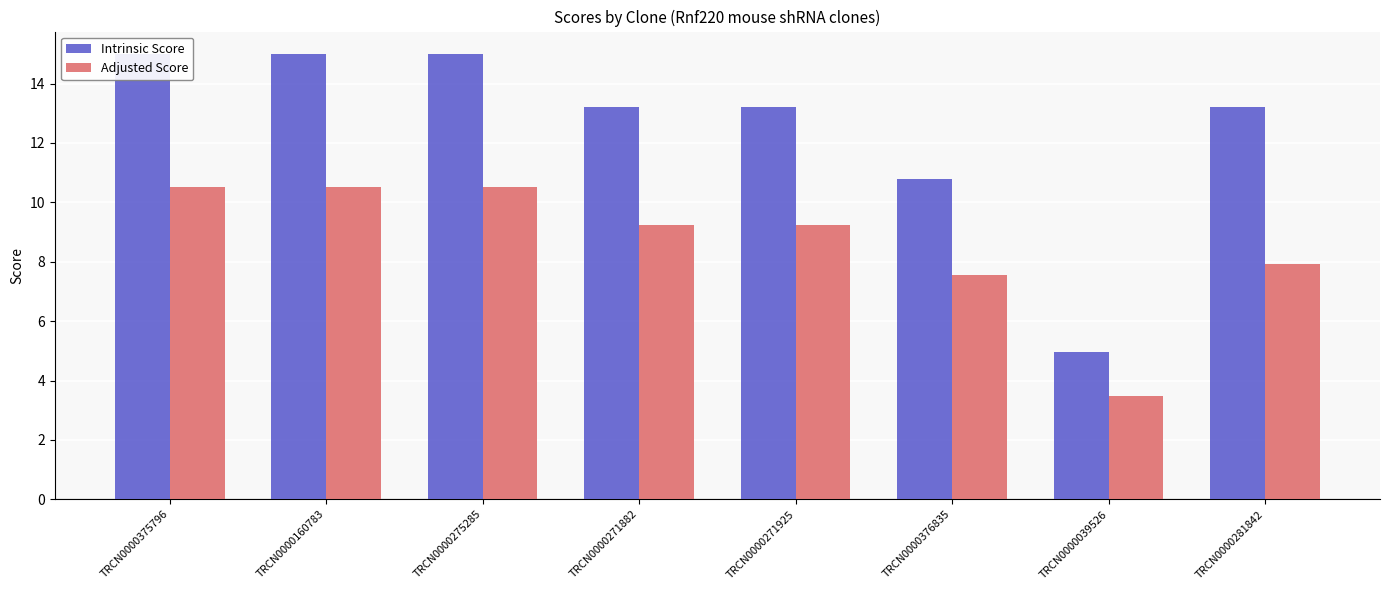

At which category does the chart reach its minimum across all series?

TRCN0000039526